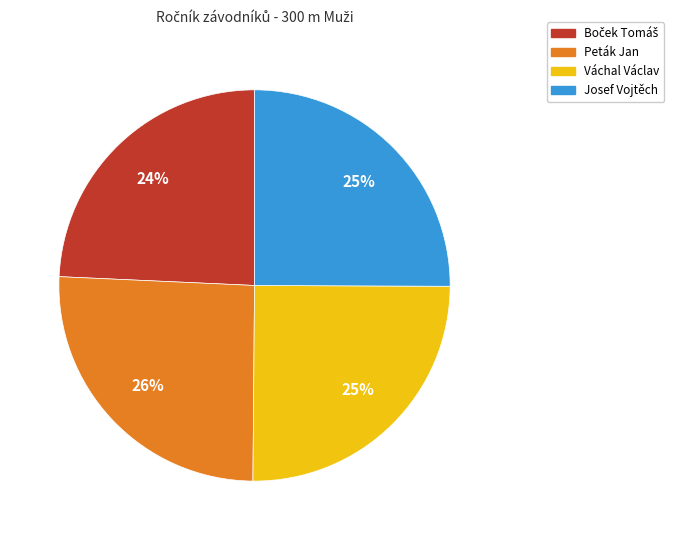

True or false: Váchal Václav accounts for 17% of the total.

False